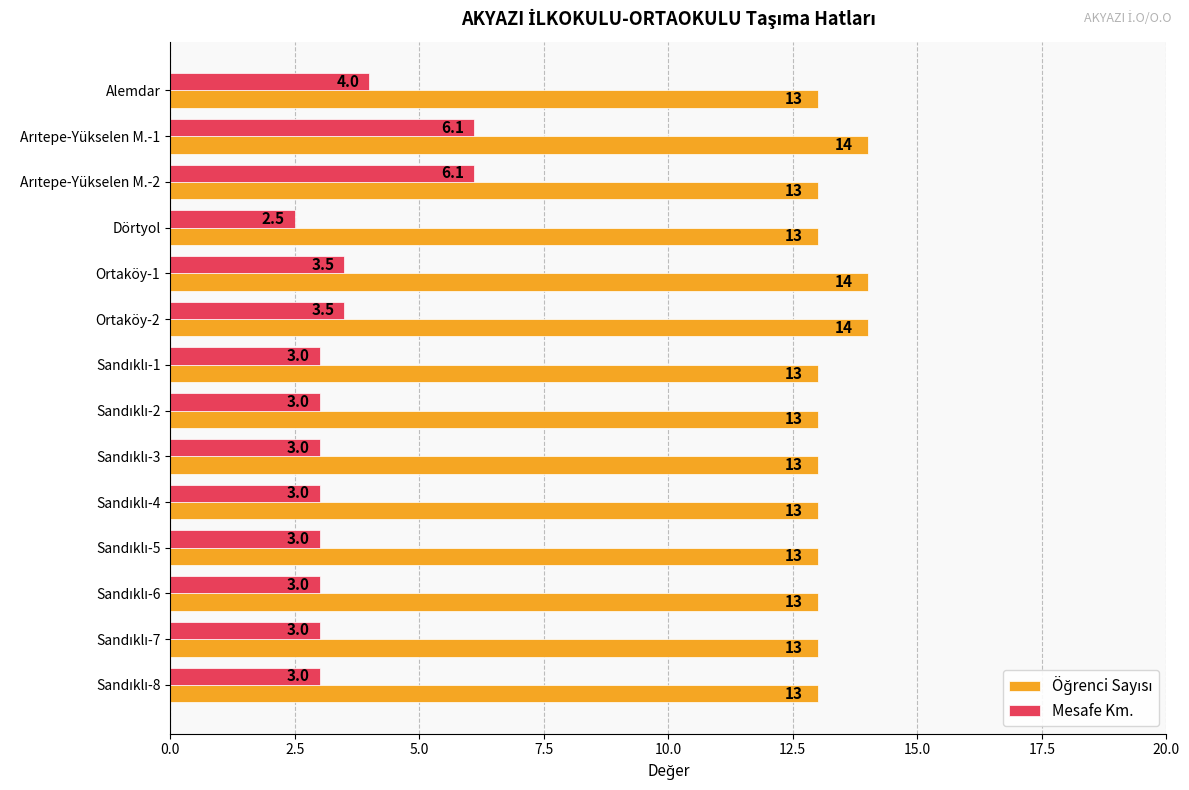

Which label corresponds to the smallest value in the chart?

Dörtyol